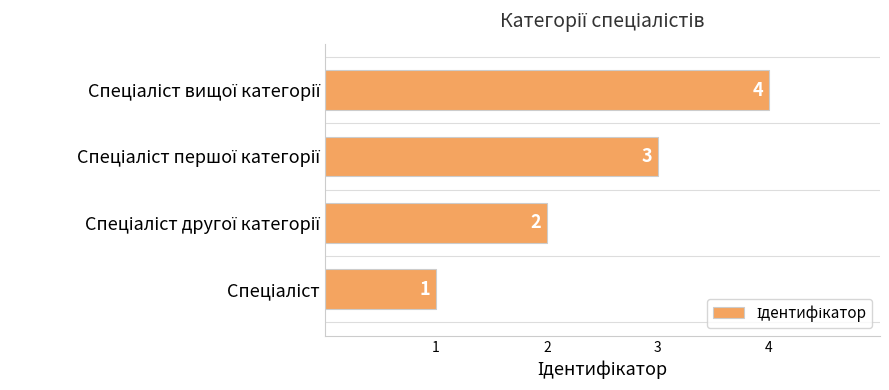

What is the difference between the maximum and minimum values?

3